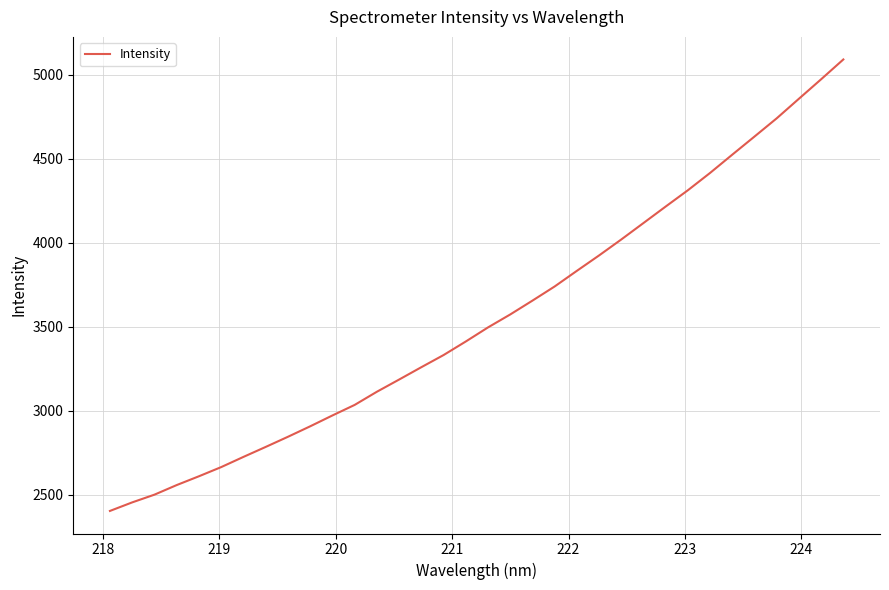

What is the greatest value displayed?

5092.2